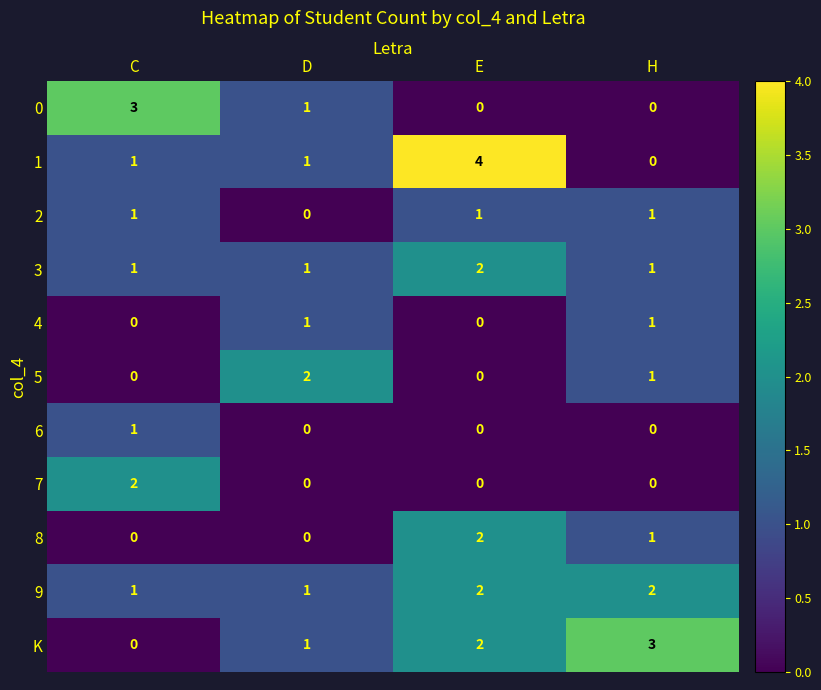

List the labels in order of K value, smallest first.

C, D, E, H